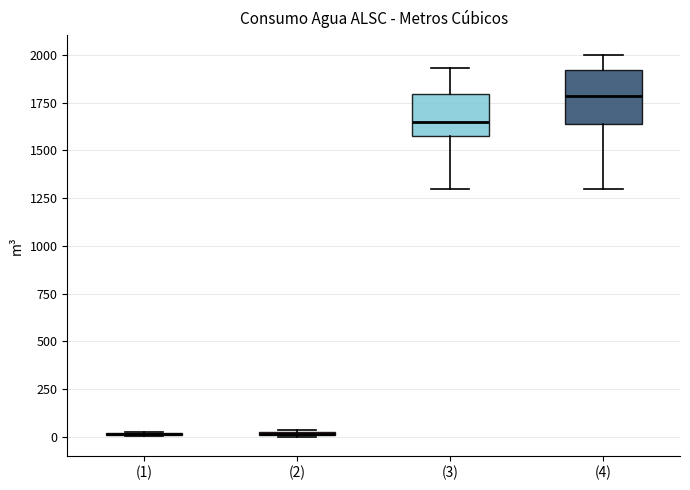

Comparing the boxes themselves (not the whiskers), which one is the tallest?

(4)